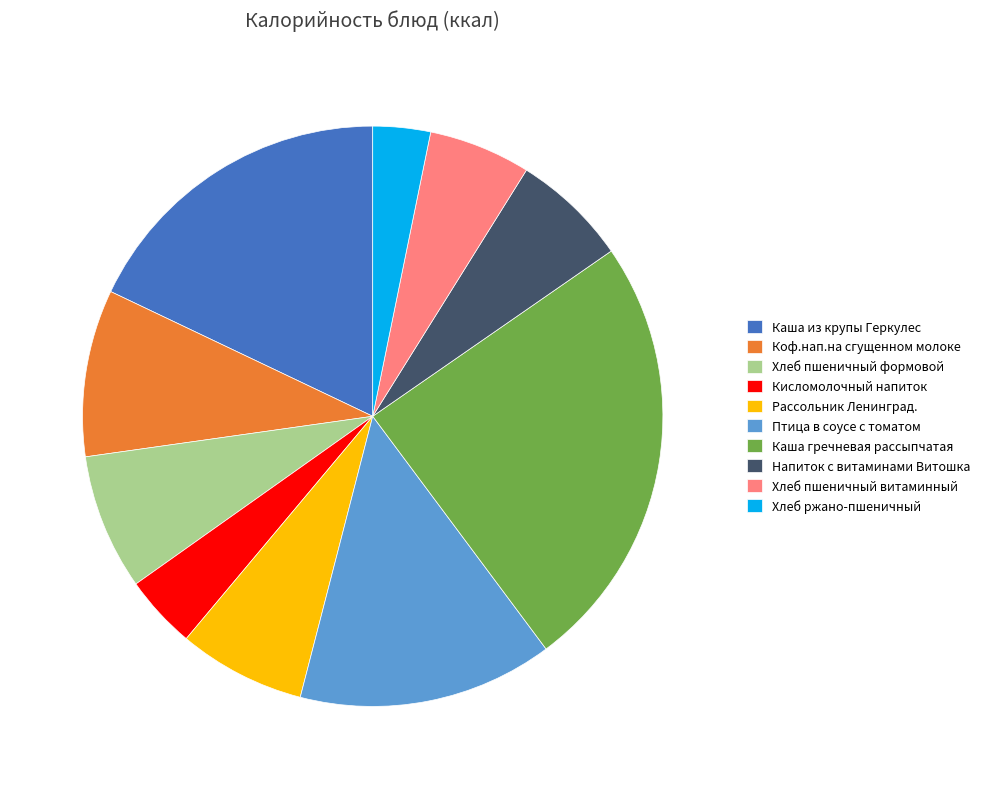

True or false: Рассольник Ленинград. accounts for 1% of the total.

False